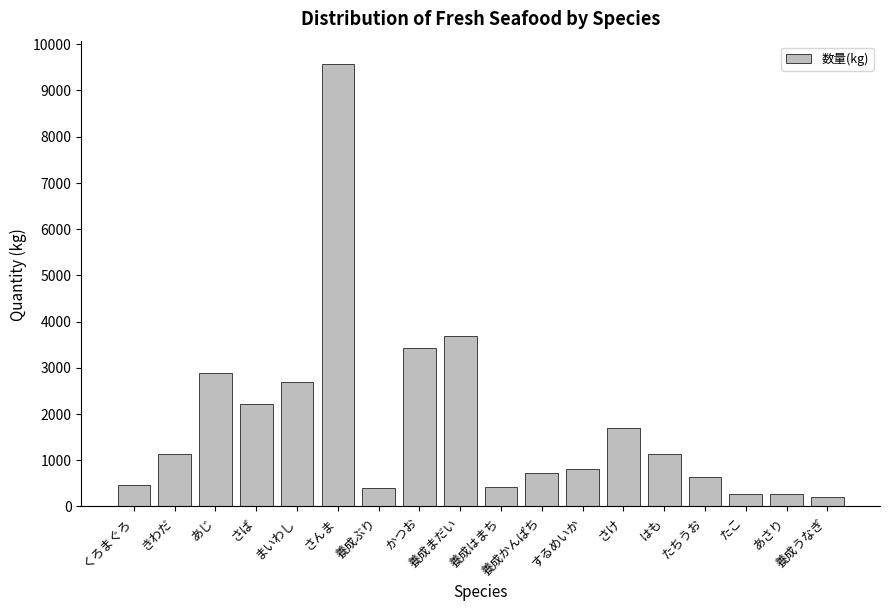

What is the label of the 5th bar from the right?

はも